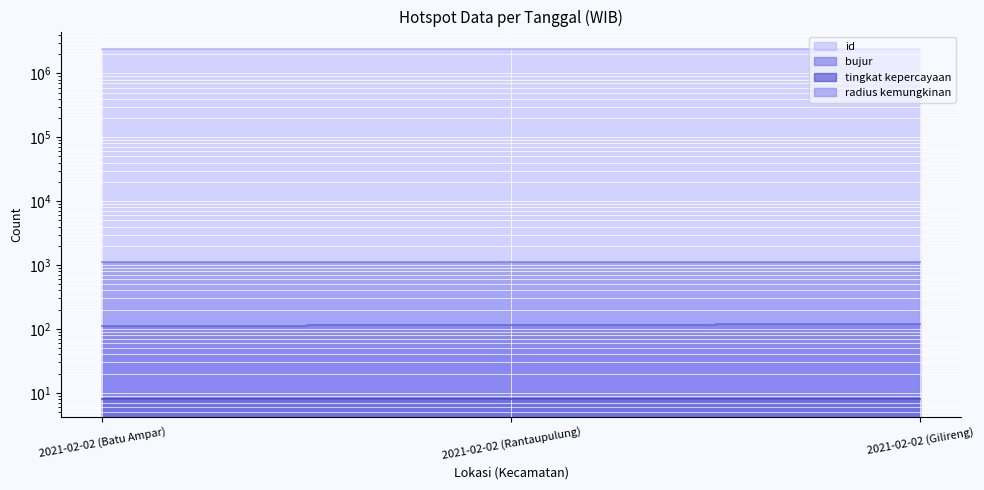

Where does the id series first go above 2401573?

2021-02-02 (Gilireng)